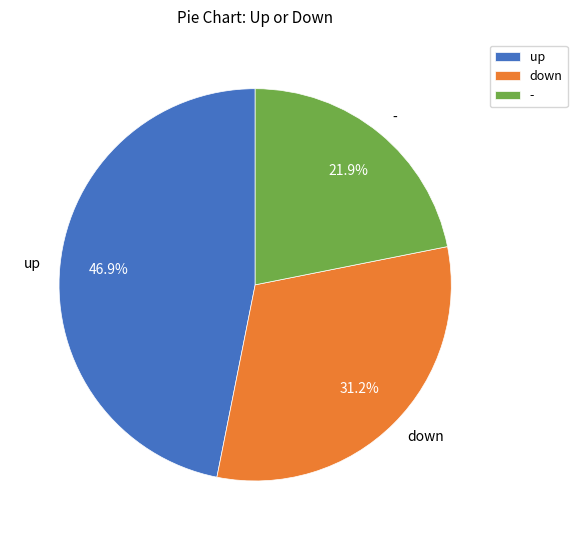

The down slice represents 42% of the pie. True or false?

False